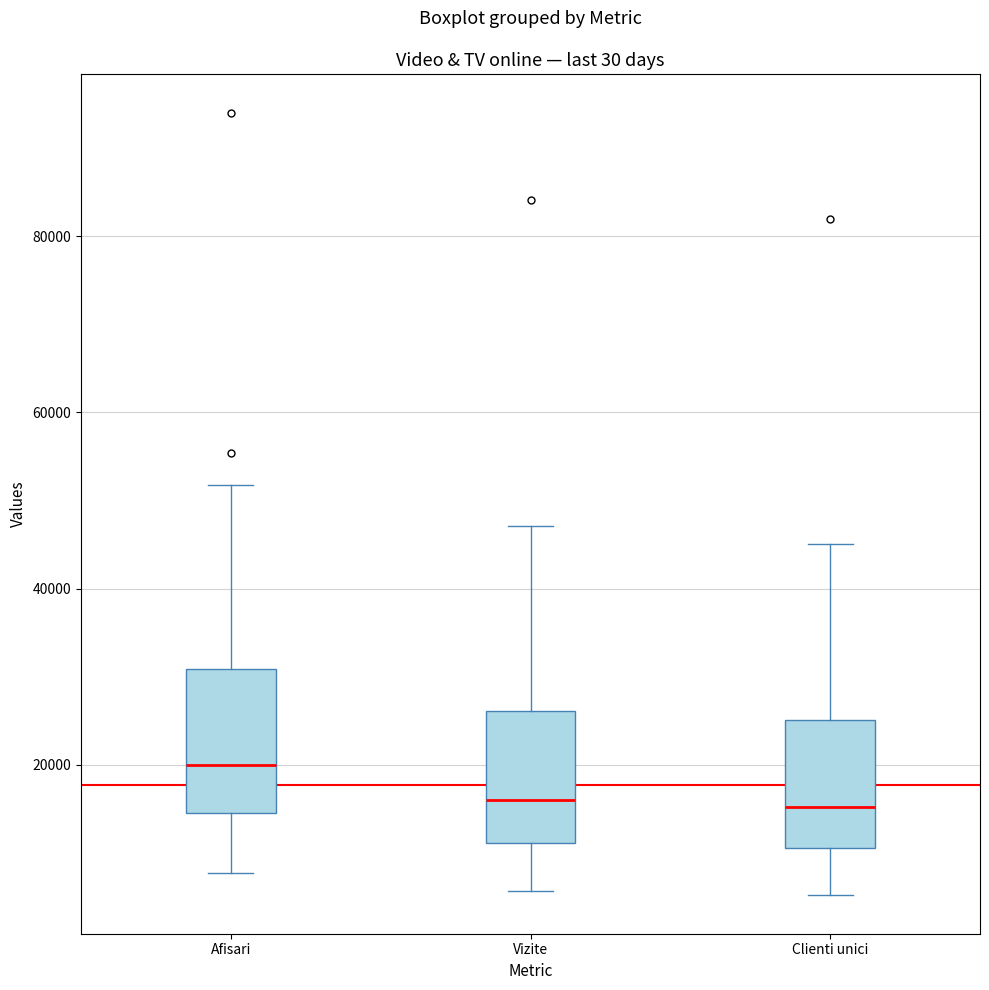

Reading left to right, read every box against the y-axis: the position of its median line, the range the box covers, and the ends of its whiskers. The values are not printed on the chart, so give them approximately, as read against the axis.

Afisari: median 20000, box 14000 to 30000, whiskers 8000 to 52000
Vizite: median 16000, box 12000 to 26000, whiskers 6000 to 48000
Clienti unici: median 16000, box 10000 to 26000, whiskers 6000 to 46000